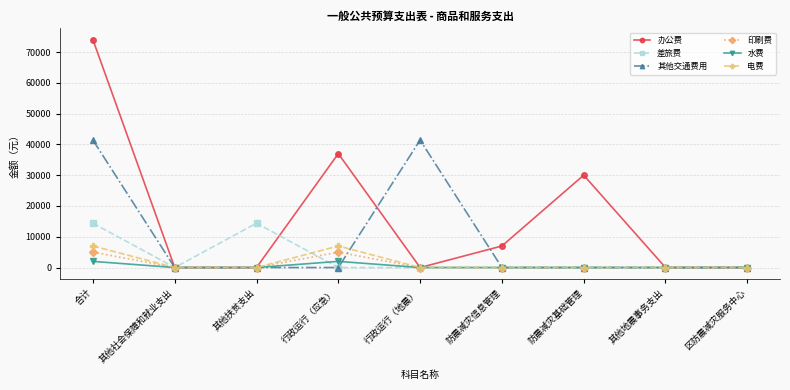

How many data points in 电费 are above 0?

2